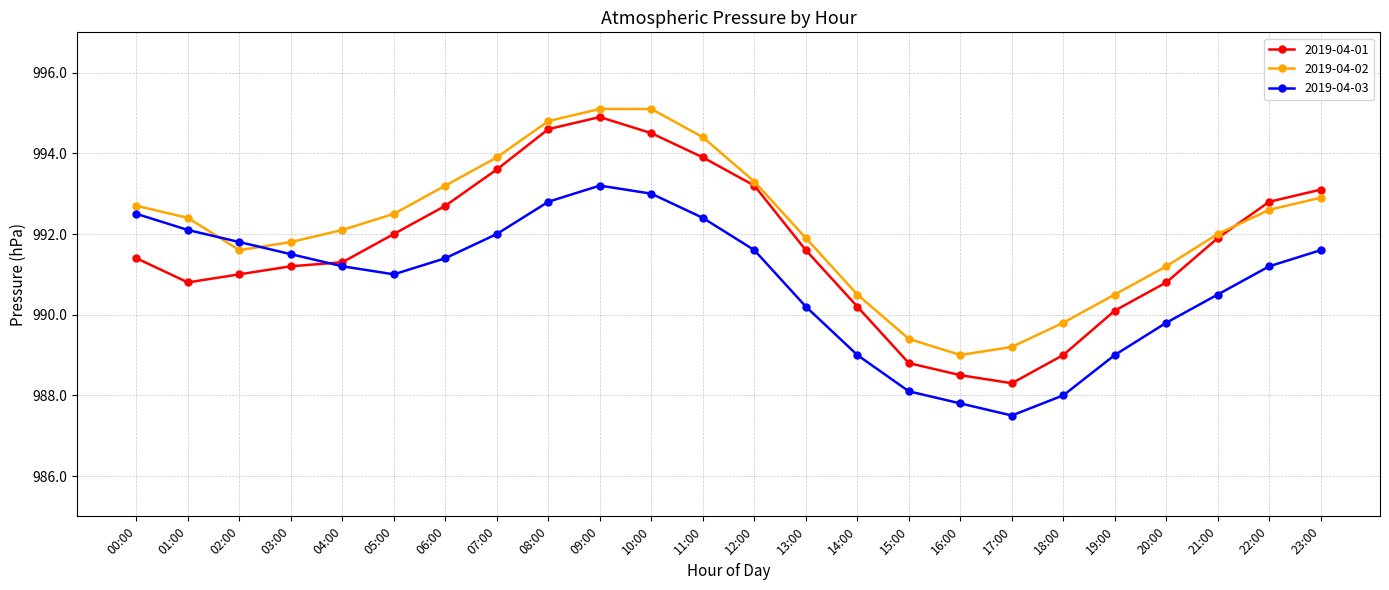

Count the number of data series in this chart.

3